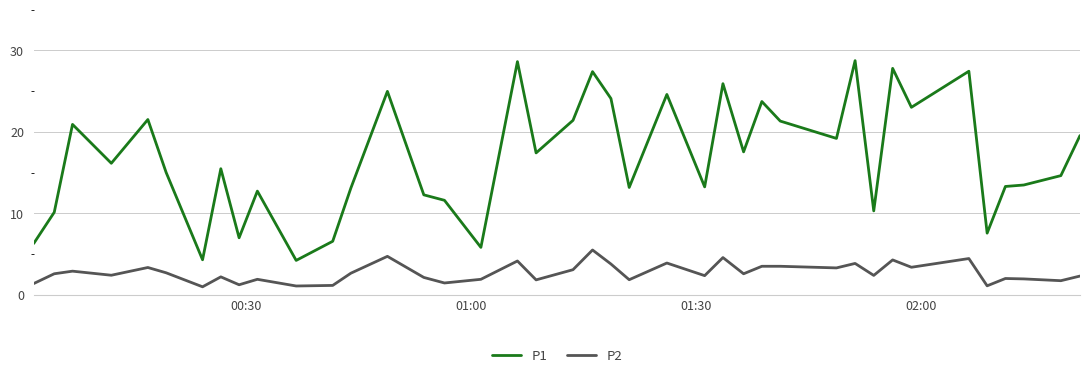

Is this an area chart (filled region under the line)?

No